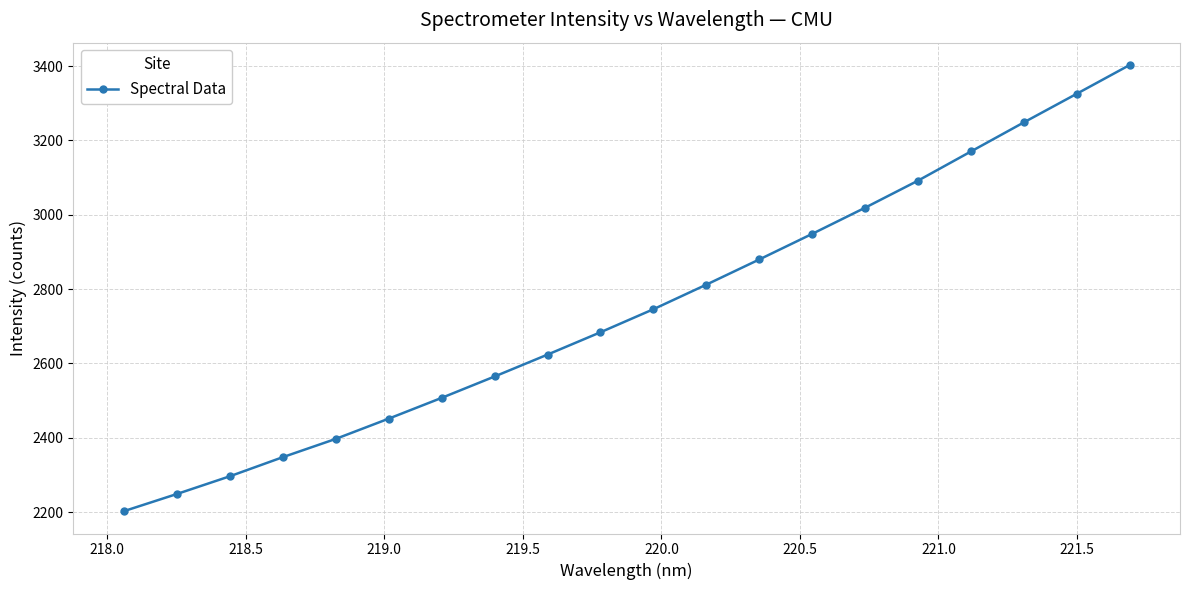

What is the value of the 11th point from the left?

2745.9